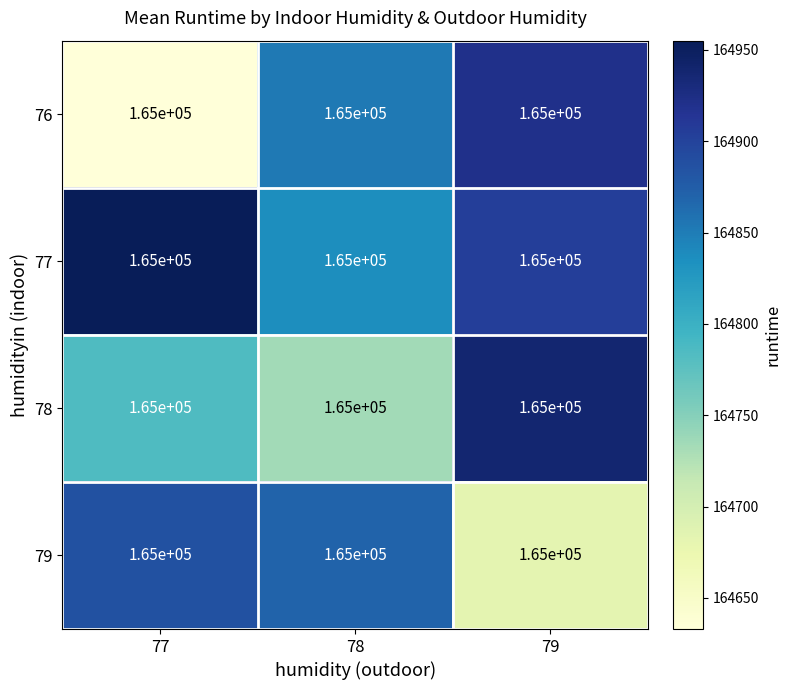

What is the approximate value of 78 at 77?

164785